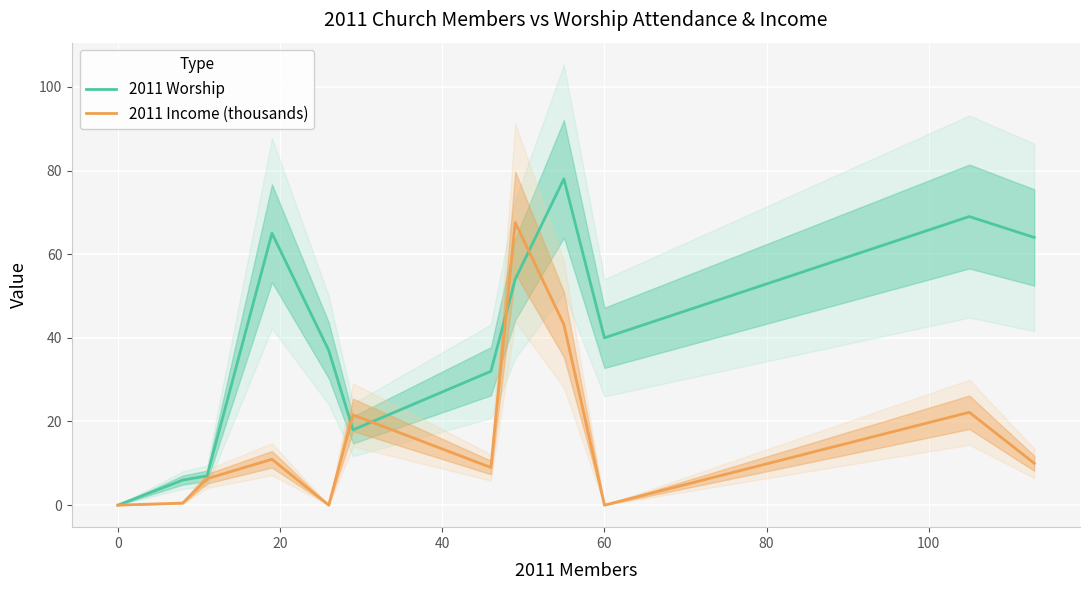

What is the maximum value for 2011 Worship?

78.0